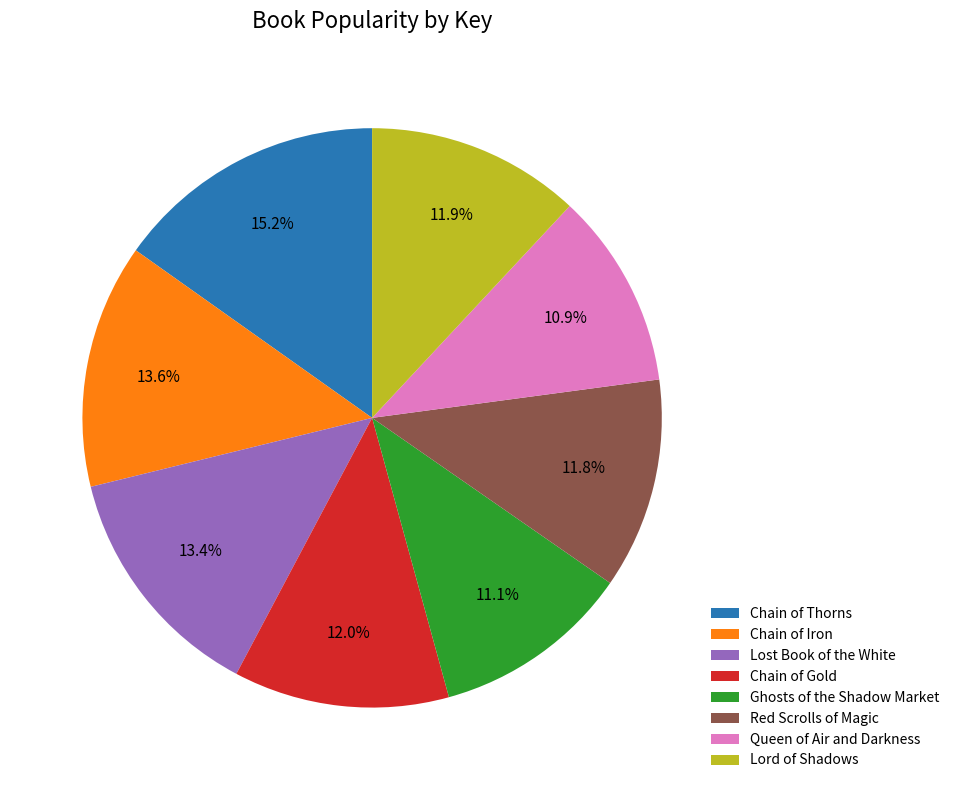

To the nearest percent, what is the difference between the largest and smallest slice percentages?

4%